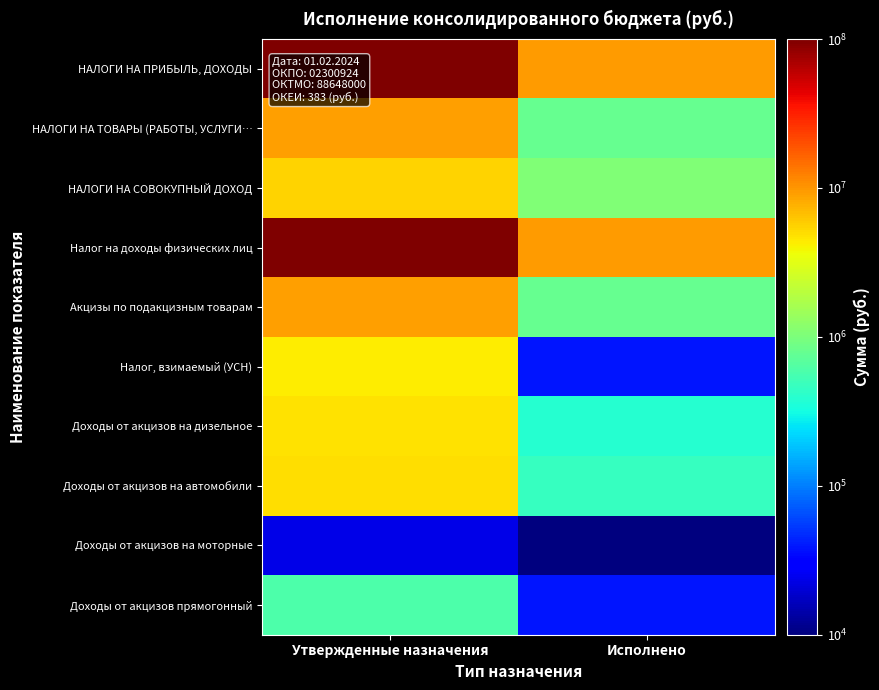

At which category is the sum across all series the highest?

Утвержденные назначения